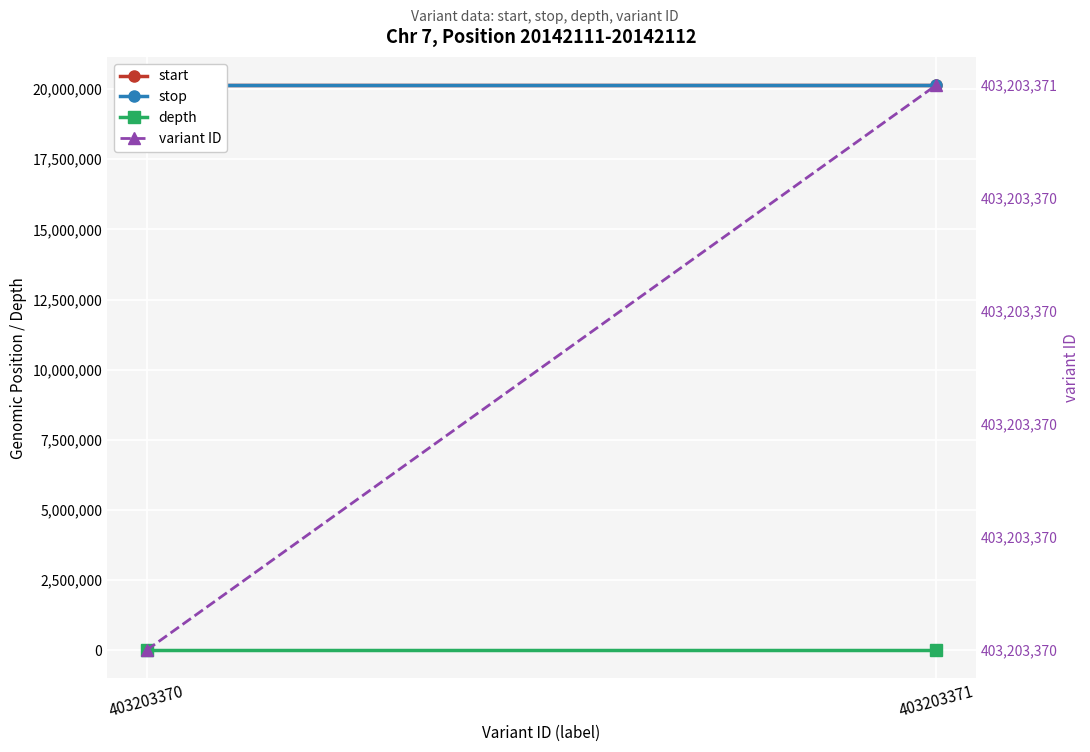

Which series changed the most between 403203370 and 403203371?

variant ID